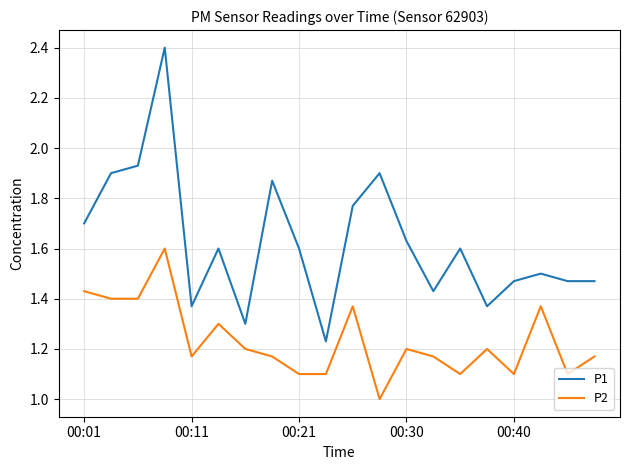

List the series in order of their overall mean, highest first.

P1, P2